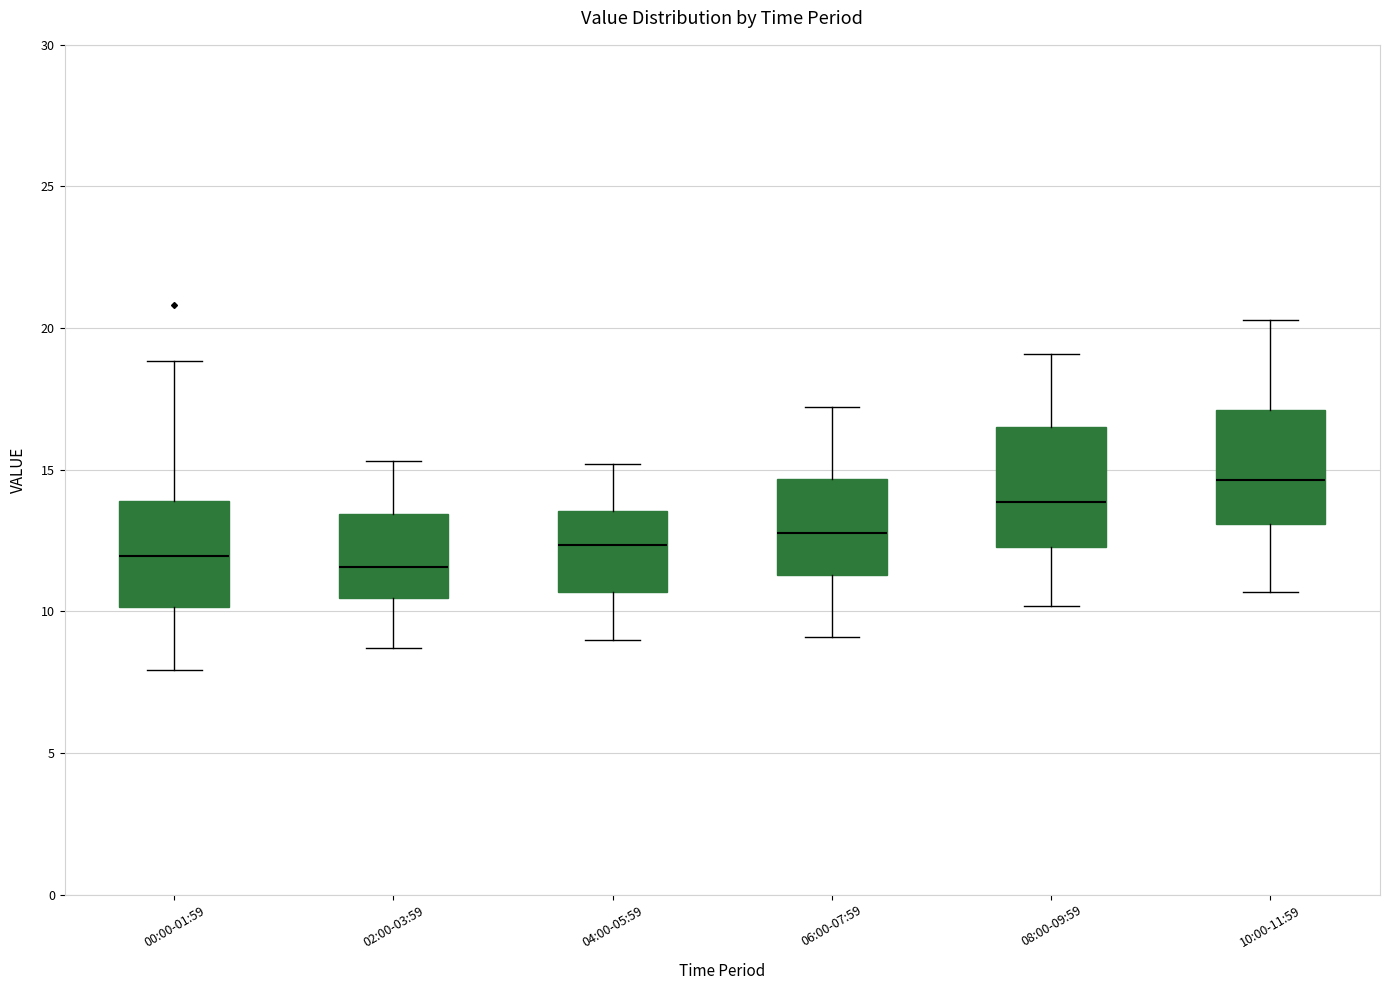

Reading left to right, read every box against the y-axis: the position of its median line, the range the box covers, and the ends of its whiskers. The values are not printed on the chart, so give them approximately, as read against the axis.

00:00-01:59: median 12.0, box 10.0 to 14.0, whiskers 8.0 to 19.0
02:00-03:59: median 11.5, box 10.5 to 13.5, whiskers 8.5 to 15.5
04:00-05:59: median 12.5, box 10.5 to 13.5, whiskers 9.0 to 15.0
06:00-07:59: median 13.0, box 11.5 to 14.5, whiskers 9.0 to 17.0
08:00-09:59: median 14.0, box 12.5 to 16.5, whiskers 10.0 to 19.0
10:00-11:59: median 14.5, box 13.0 to 17.0, whiskers 10.5 to 20.5